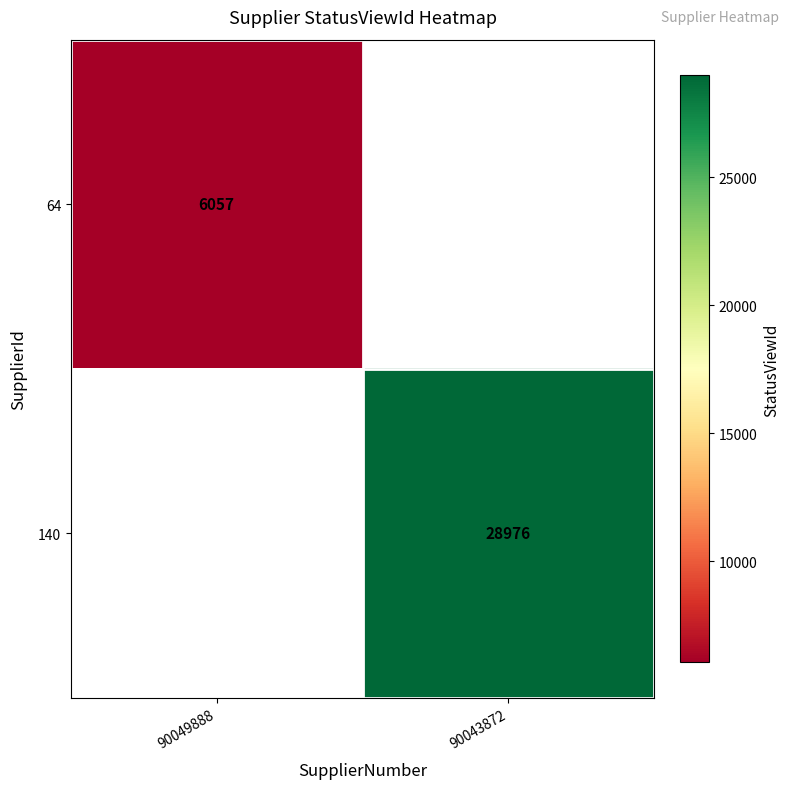

What is the smallest value displayed?

6057.0